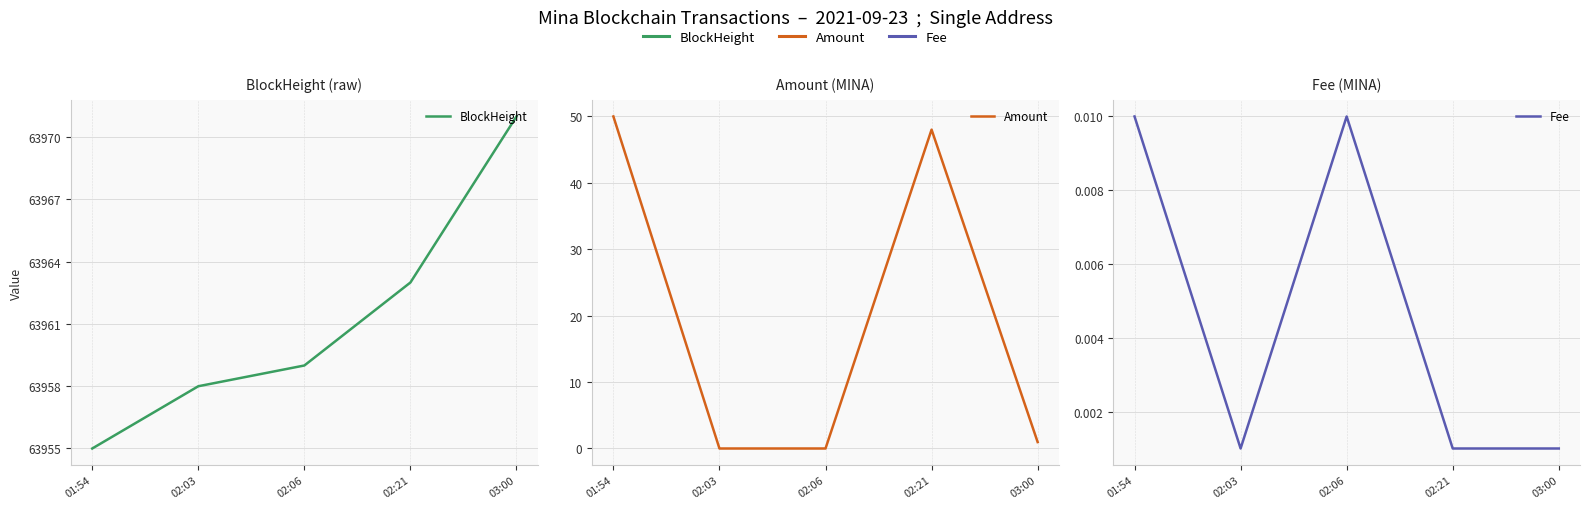

True or false: Fee and BlockHeight intersect in this chart.

False